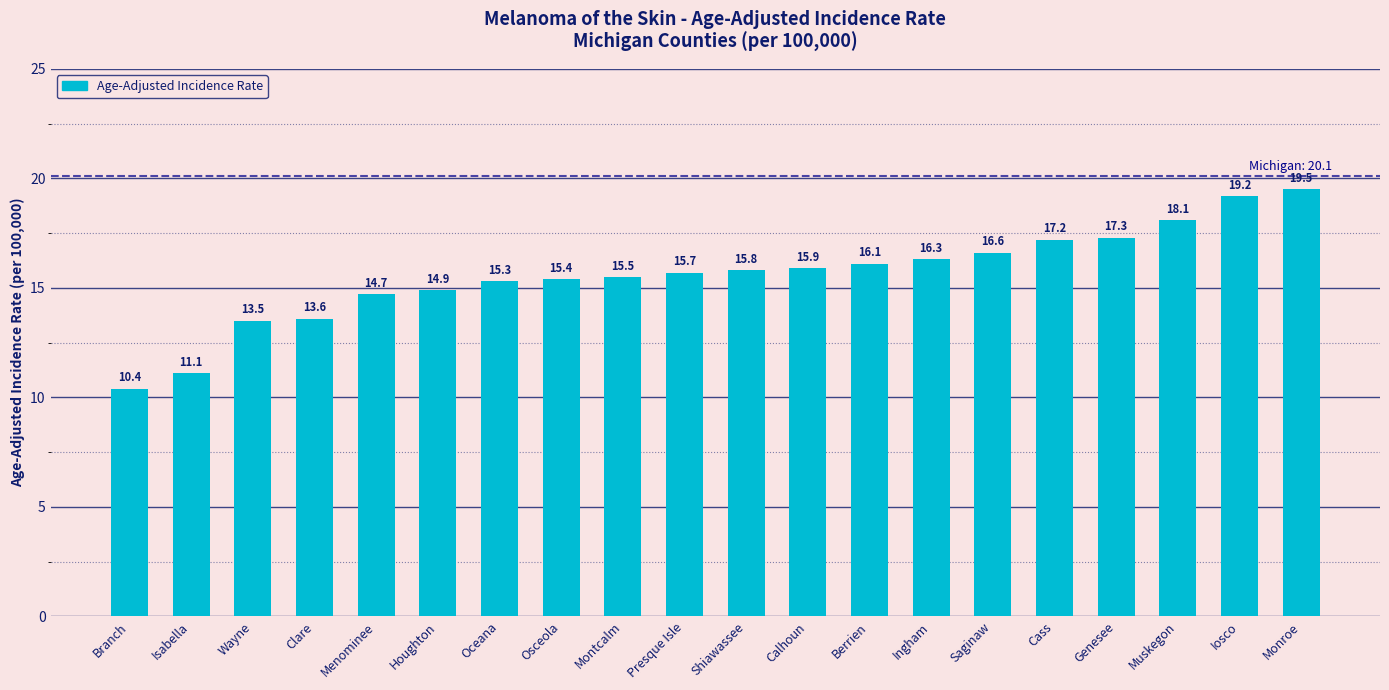

What is the smallest value displayed?

10.4